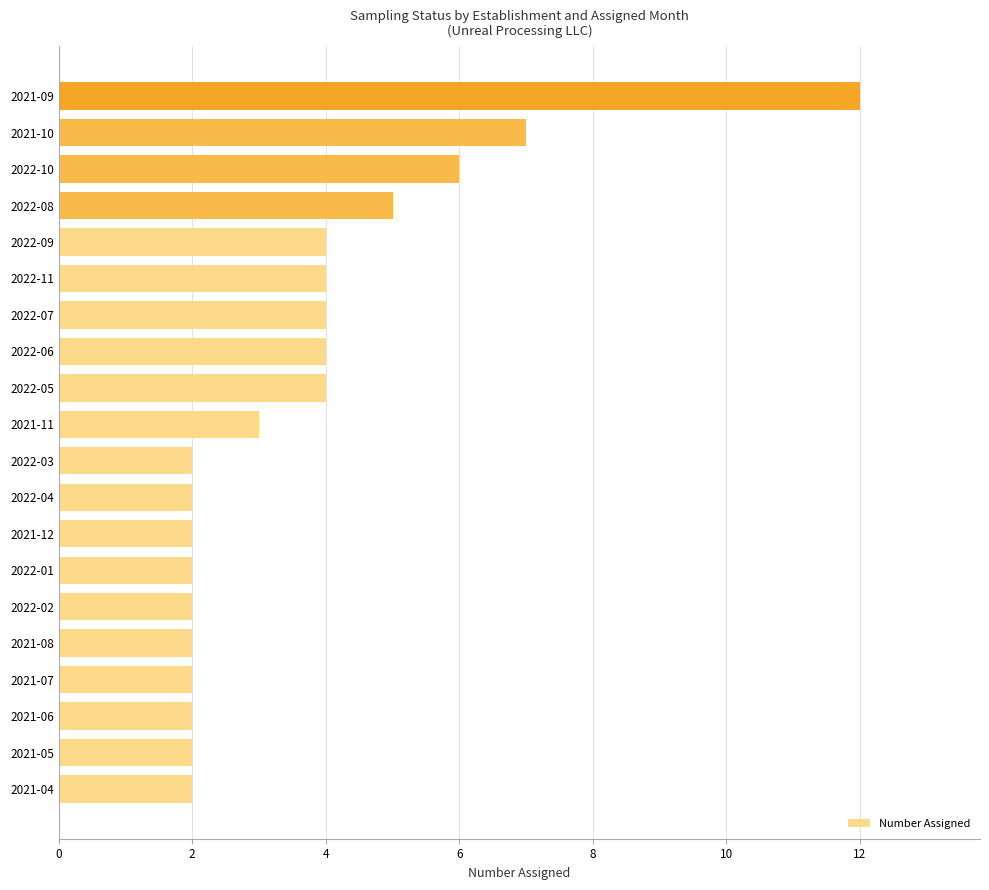

Reading bottom to top, list all the values displayed in this chart.

2	2	2	2	2	2	2	2	2	2	3	4	4	4	4	4	5	6	7	12